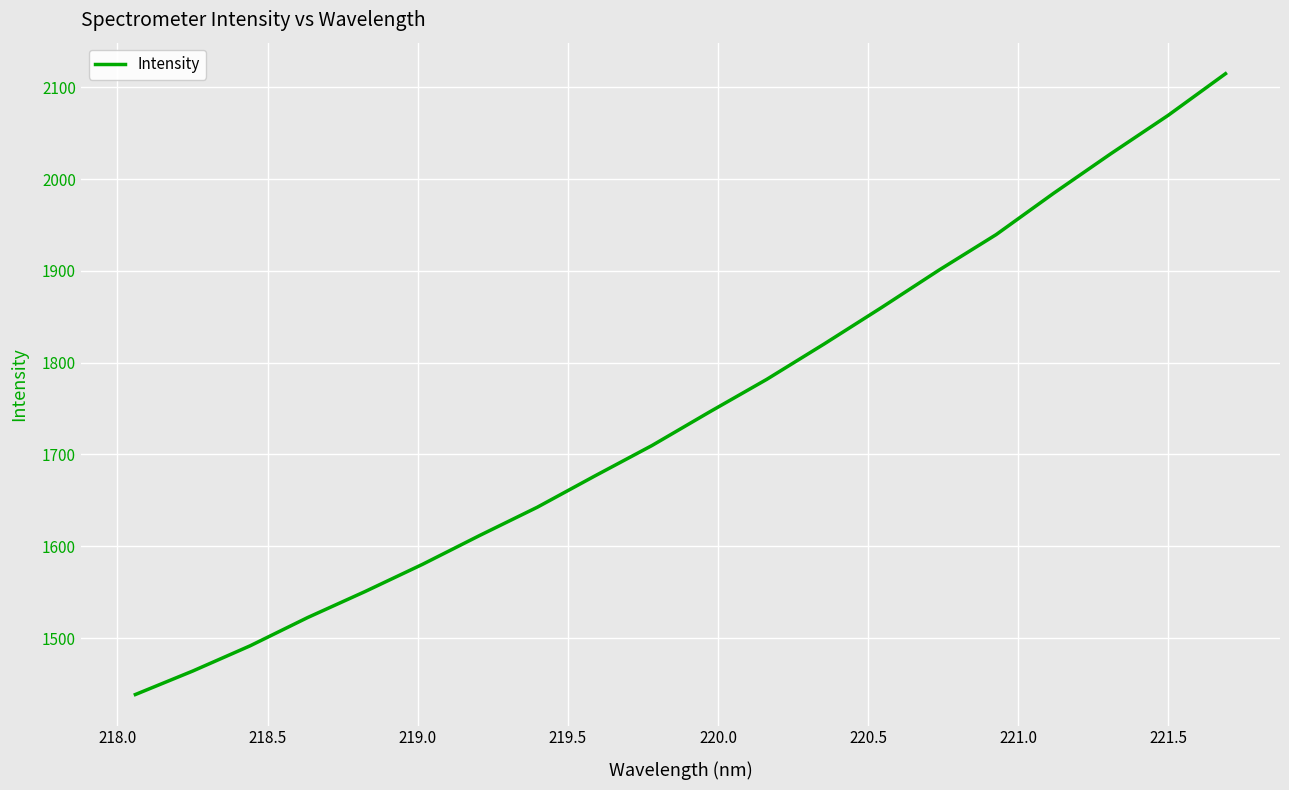

What is the greatest value displayed?

2114.9